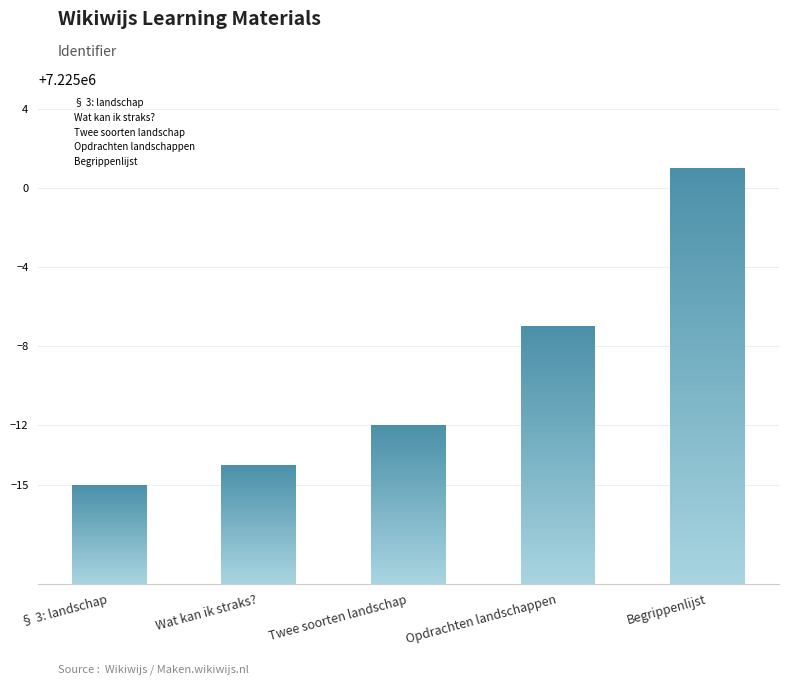

What position from the right is Begrippenlijst?

1